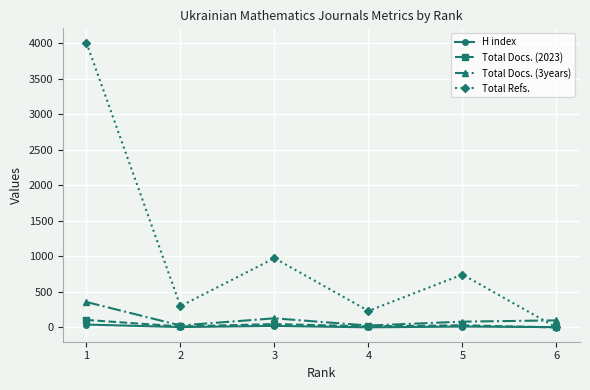

True or false: H index has more than 0 points higher than both neighbors.

True